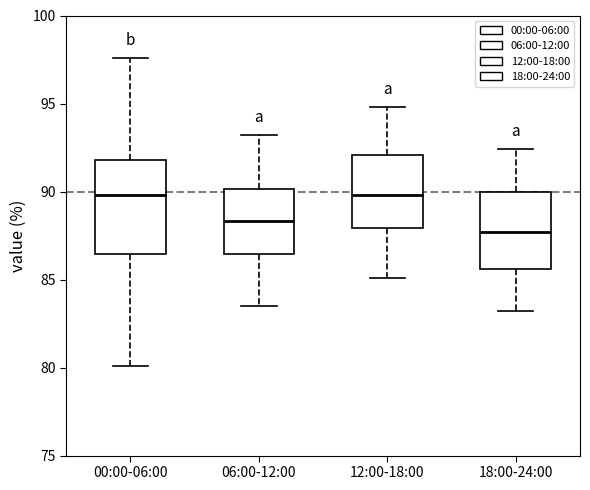

Comparing the boxes themselves (not the whiskers), which one is the tallest?

00:00-06:00